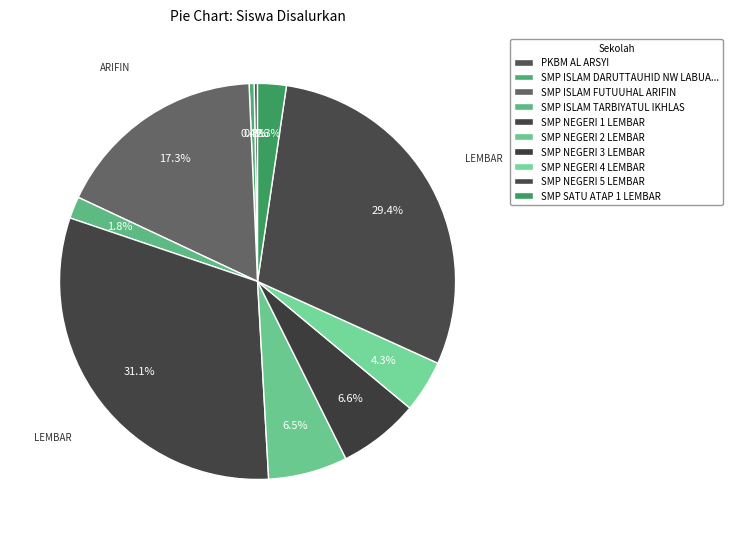

Rank the categories by value from highest to lowest.

SMP NEGERI 1 LEMBAR, SMP NEGERI 5 LEMBAR, SMP ISLAM FUTUUHAL ARIFIN, SMP NEGERI 3 LEMBAR, SMP NEGERI 2 LEMBAR, SMP NEGERI 4 LEMBAR, SMP SATU ATAP 1 LEMBAR, SMP ISLAM TARBIYATUL IKHLAS, SMP ISLAM DARUTTAUHID NW LABUAN TERENG, PKBM AL ARSYI